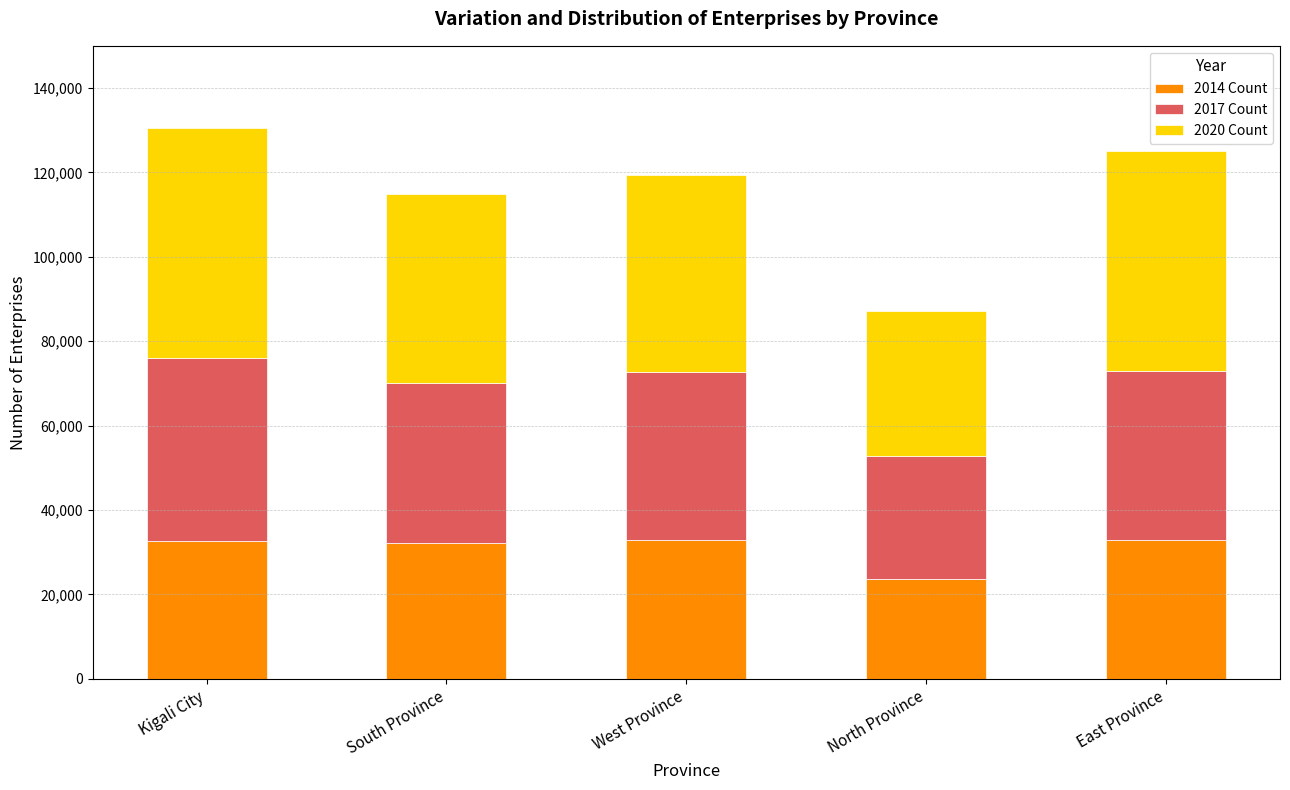

What is the lowest value of the 2014 Count series?

23595